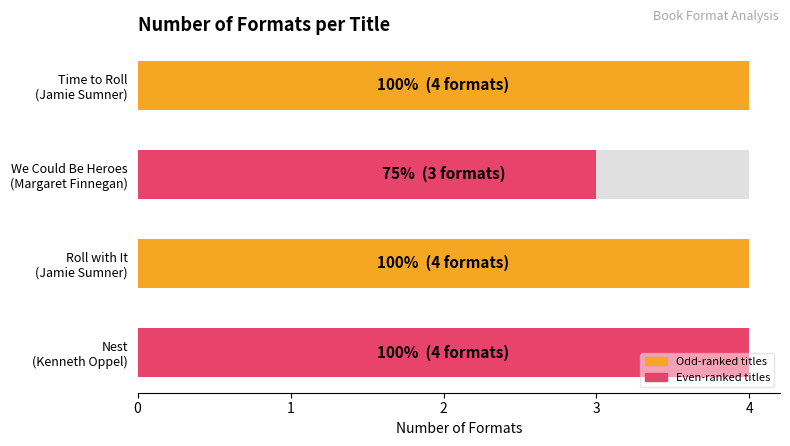

Read the value at We Could Be Heroes (Margaret Finnegan).

3